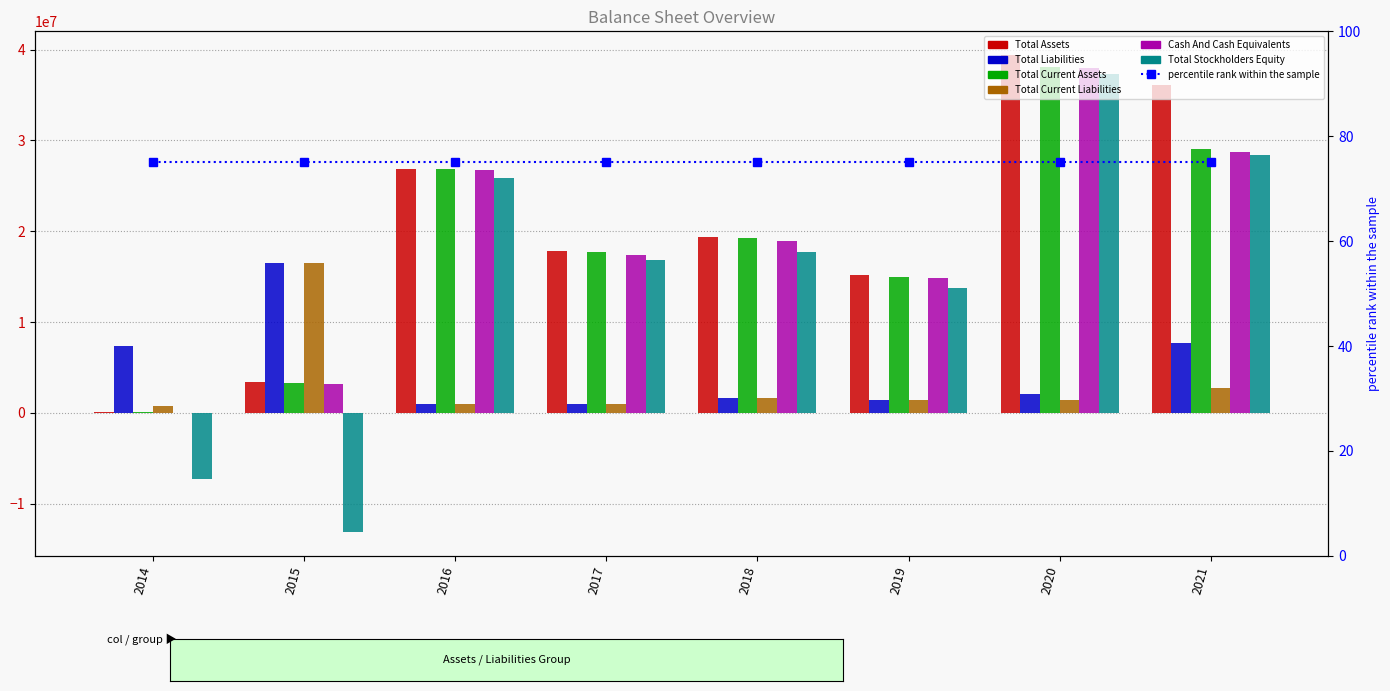

Is the value of Total Liabilities at 2014 greater than the value of Cash And Cash Equivalents at 2016?

No